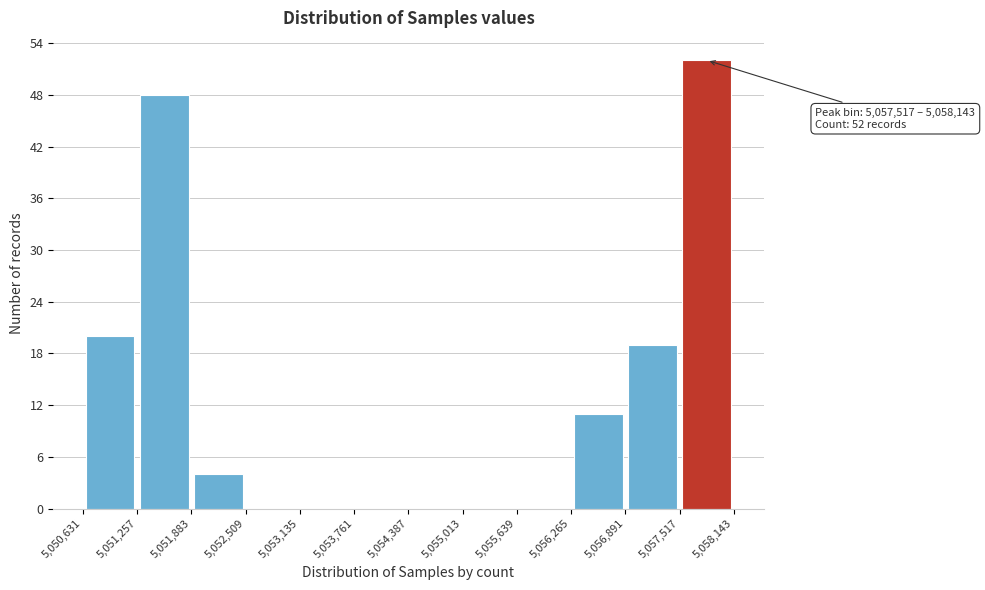

Over which range of the x-axis is the bar tallest?

5,057,517 to 5,058,143